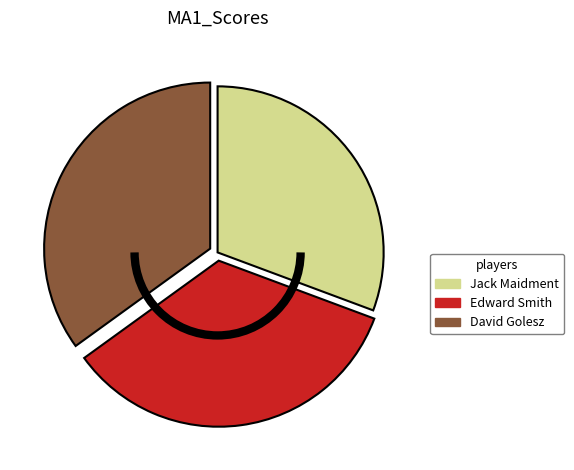

What is the ratio of the value at Jack Maidment to the value at David Golesz?

0.9